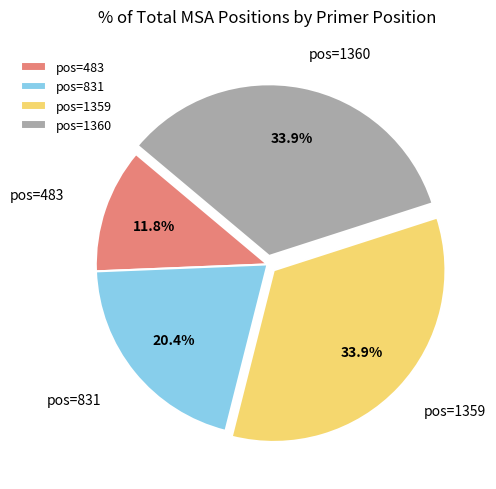

Between pos=483 and pos=831, which is larger?

pos=831